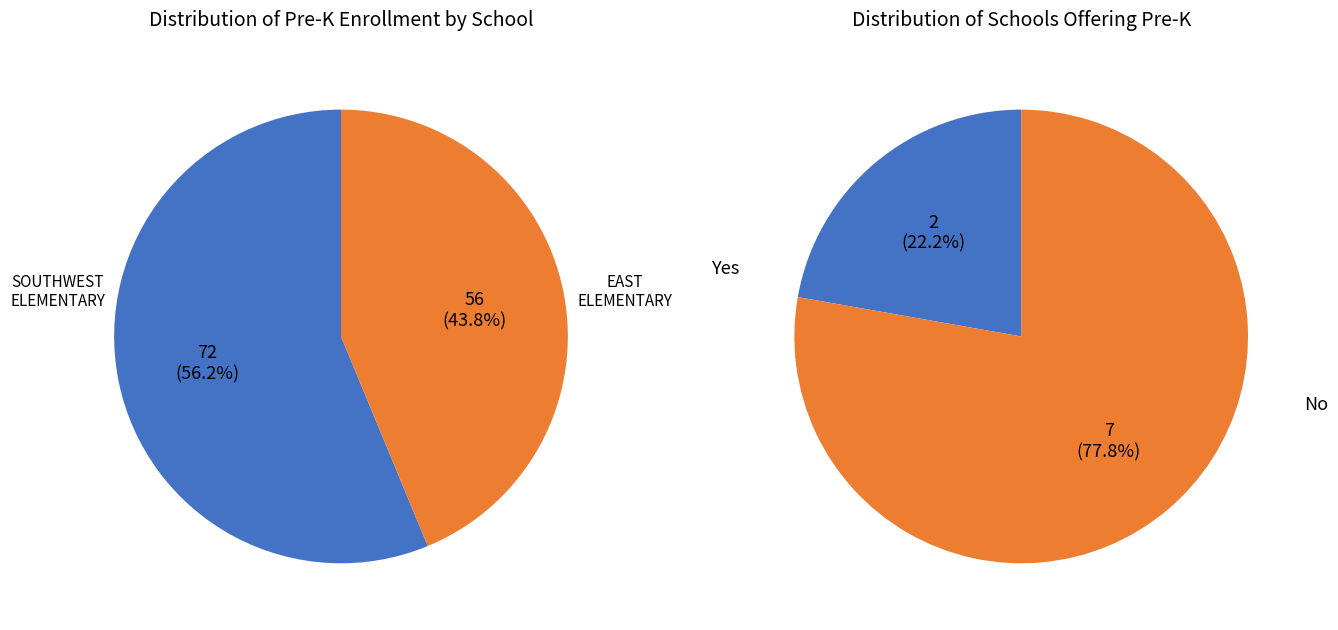

Is it true that SOUTHWEST ELEMENTARY SCHOOL is 42% of the pie?

False